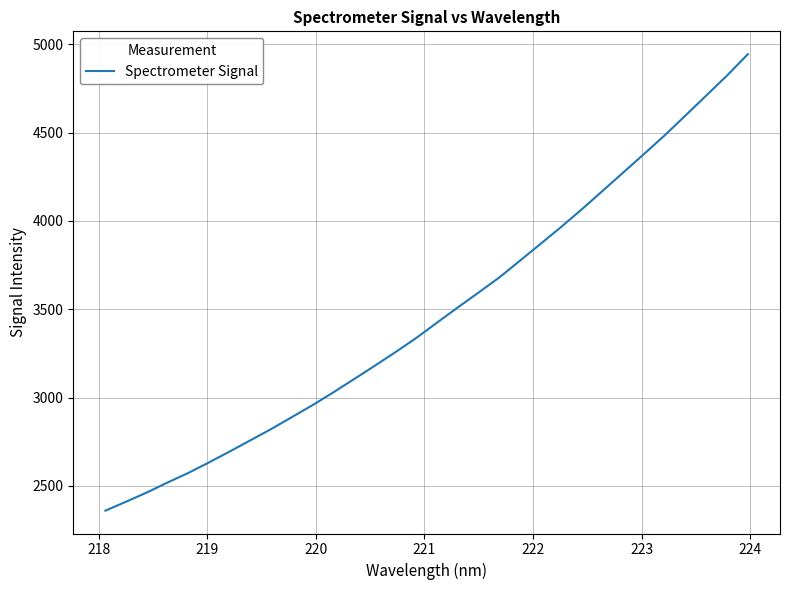

How many distinct data groups are displayed?

1